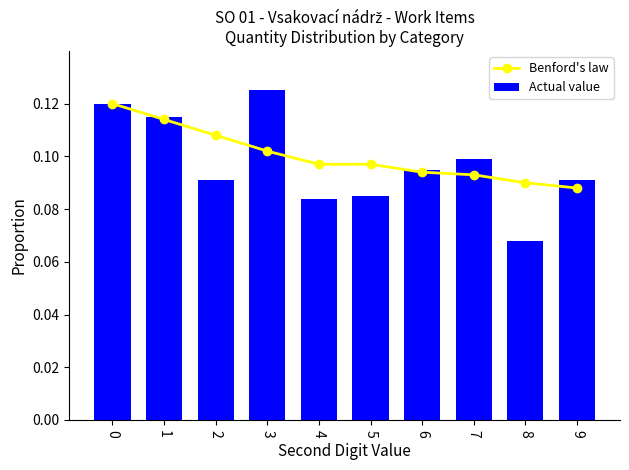

List the series in order of their overall mean, lowest first.

Actual value, Benford's law